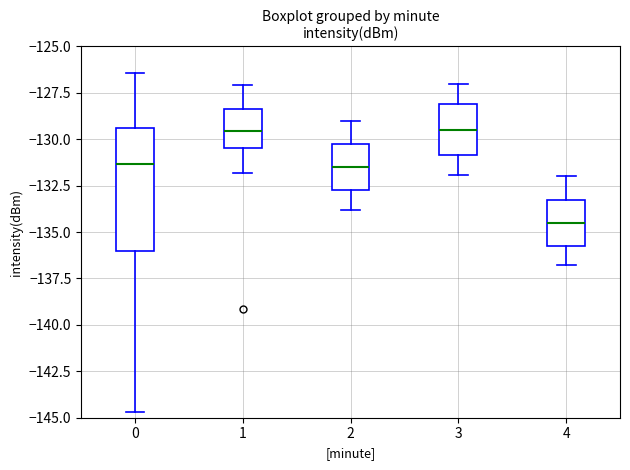

Reading left to right, transcribe this box plot: for each box, give where its median line is, the range the box spans, and where its two whiskers end, as read against the y-axis. The values are not printed on the chart, so give them approximately, as read against the axis.

0: median -131.5, box -136.0 to -129.5, whiskers -144.5 to -126.5
1: median -129.5, box -130.5 to -128.5, whiskers -132.0 to -127.0
2: median -131.5, box -132.5 to -130.0, whiskers -134.0 to -129.0
3: median -129.5, box -131.0 to -128.0, whiskers -132.0 to -127.0
4: median -134.5, box -135.5 to -133.0, whiskers -137.0 to -132.0